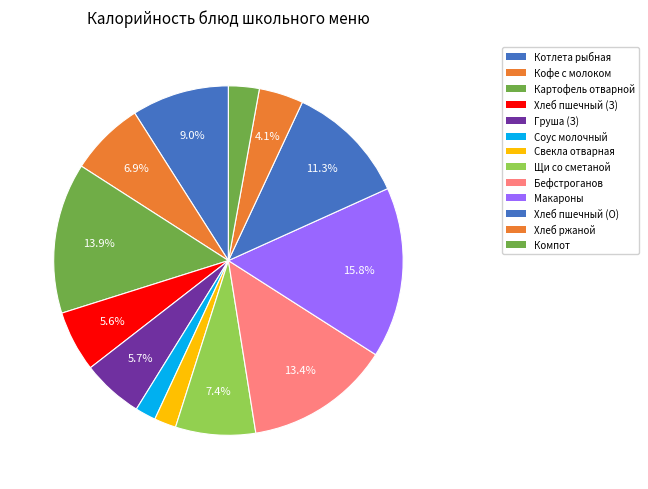

How many segments does this pie chart have?

13